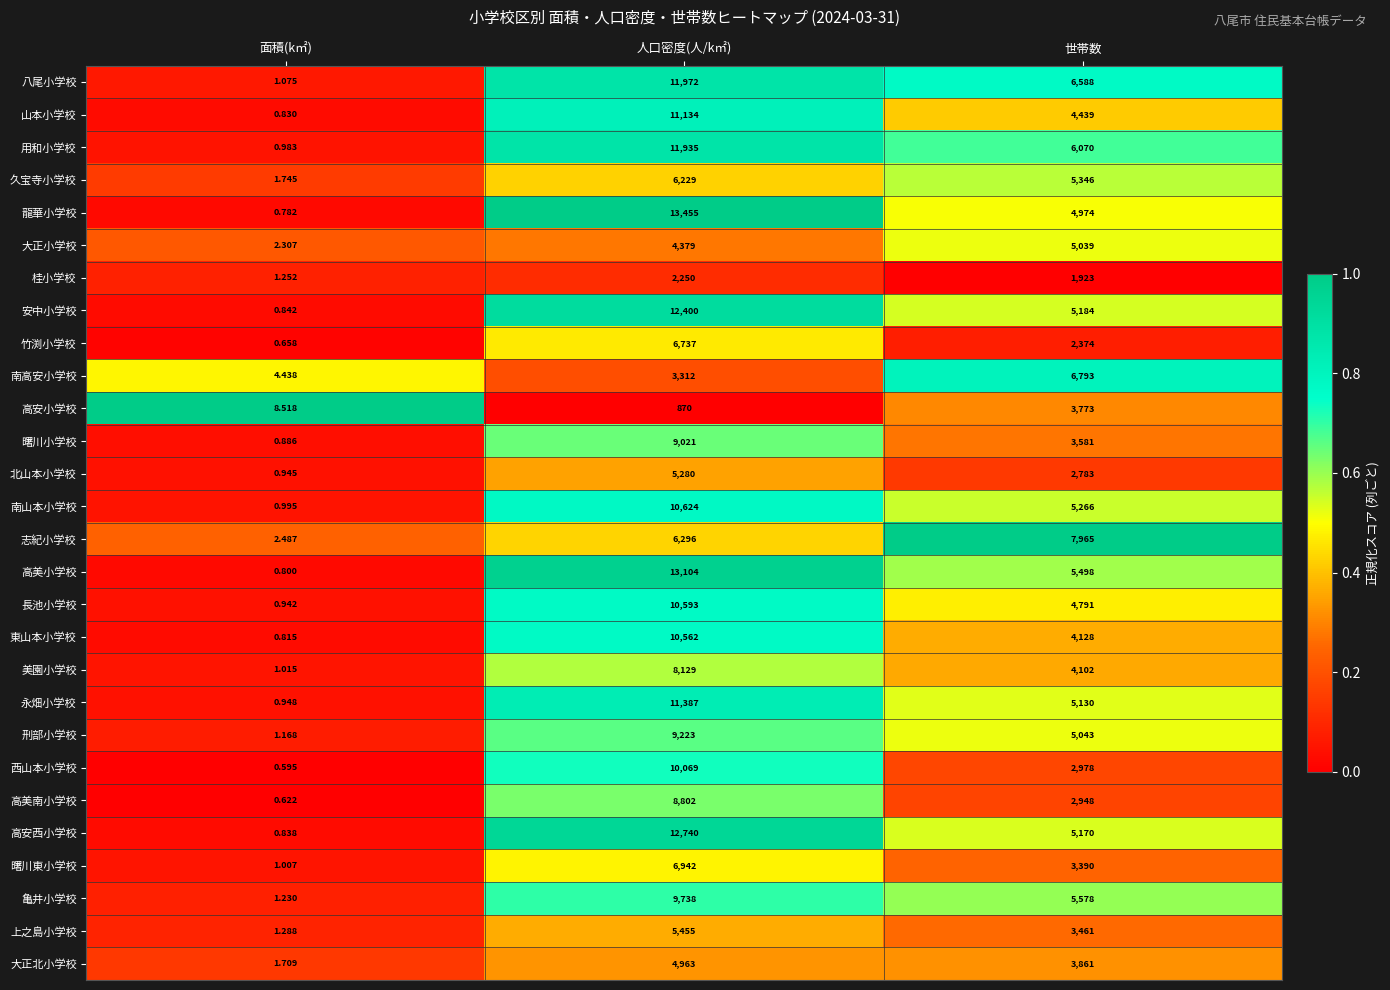

At which label is 西山本小学校 closest to 5034?

世帯数